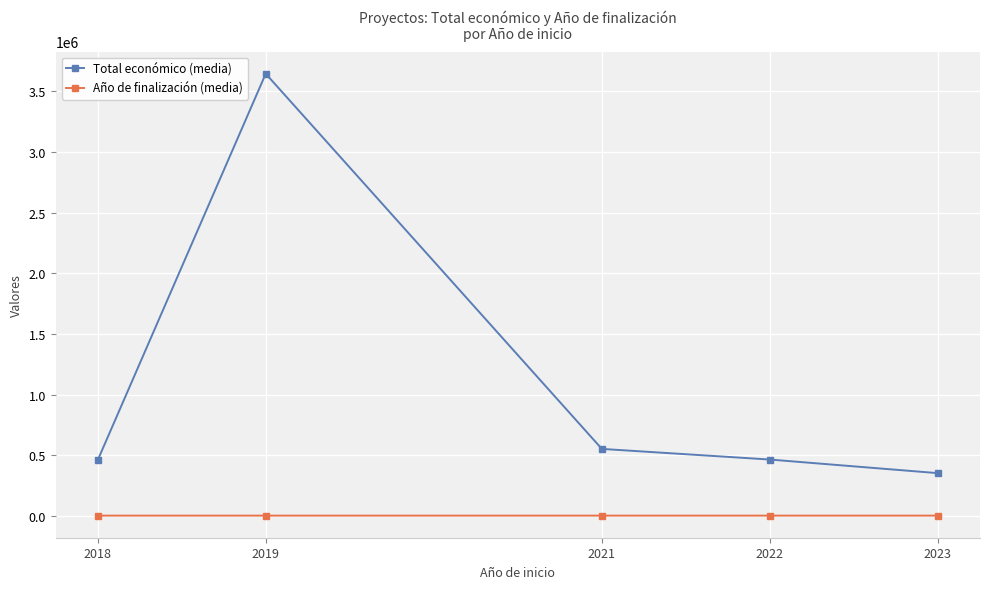

What is the value of the Total económico (media) point at the 5th from the left?

352139.0